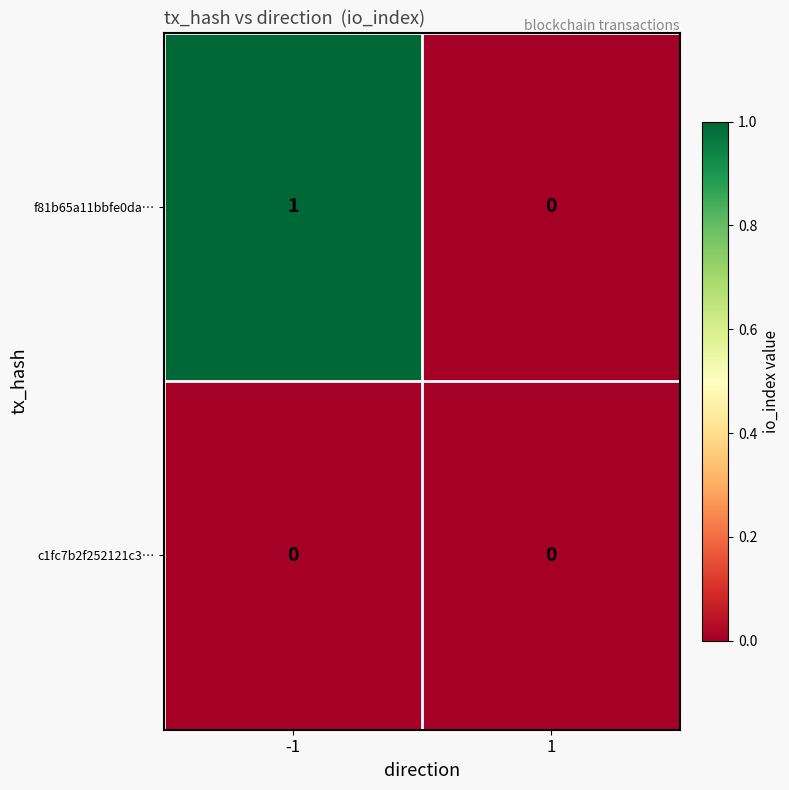

Is the value of f81b65a11bbfe0da… at -1 greater than the value of c1fc7b2f252121c3… at -1?

Yes